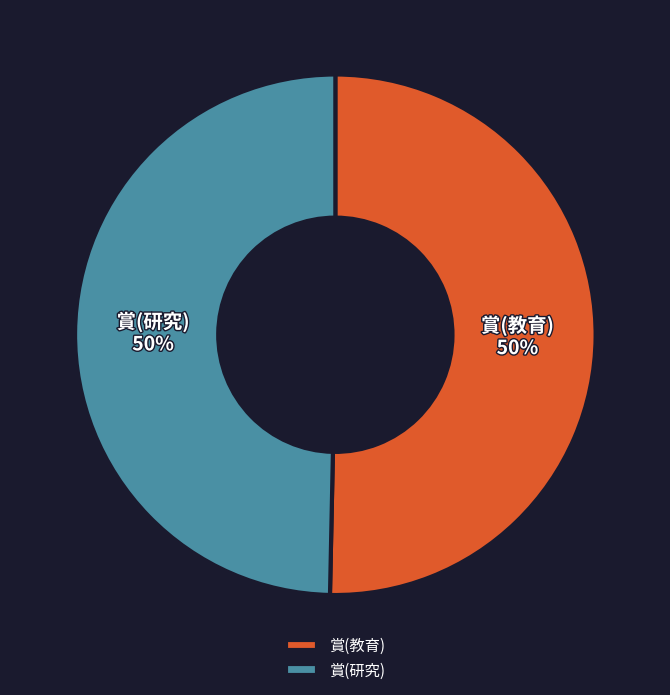

Approximately how many times larger is the value at 賞(研究) compared to 賞(教育)?

1.0